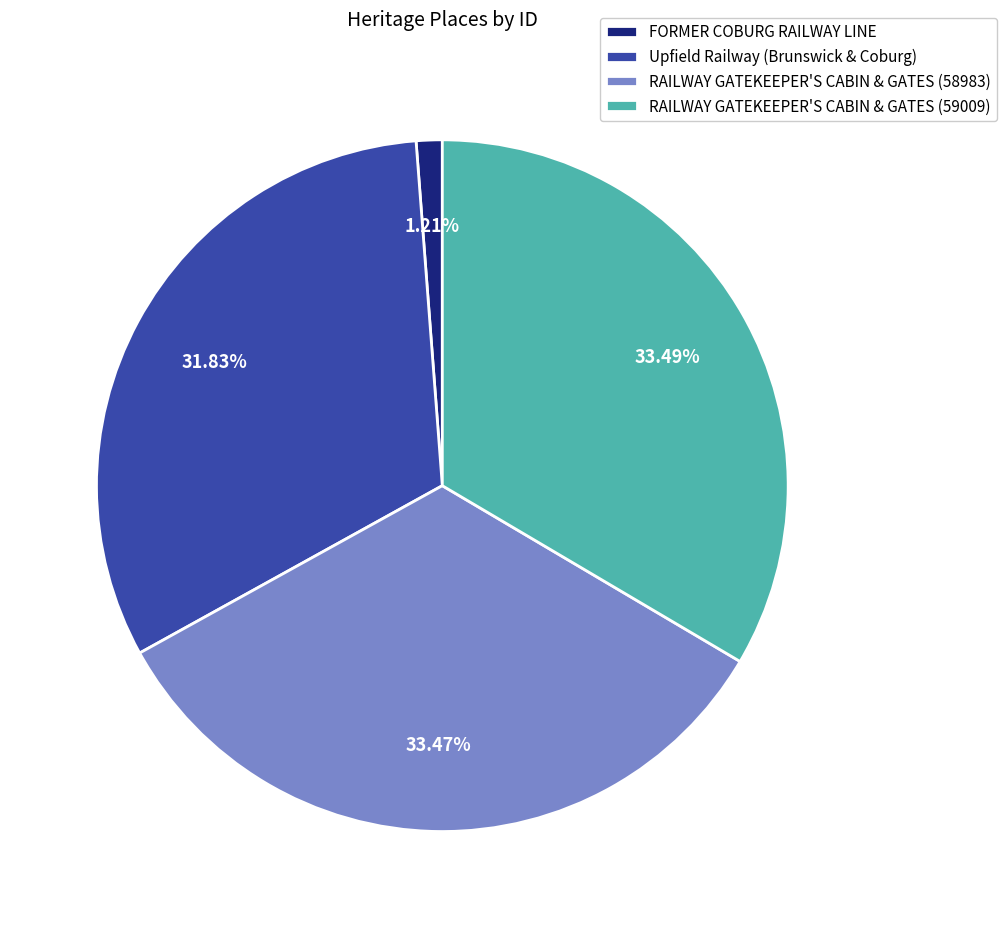

What is the ratio of the value at RAILWAY GATEKEEPER'S CABIN & GATES (59009) to the value at Upfield Railway (Brunswick & Coburg)?

1.1